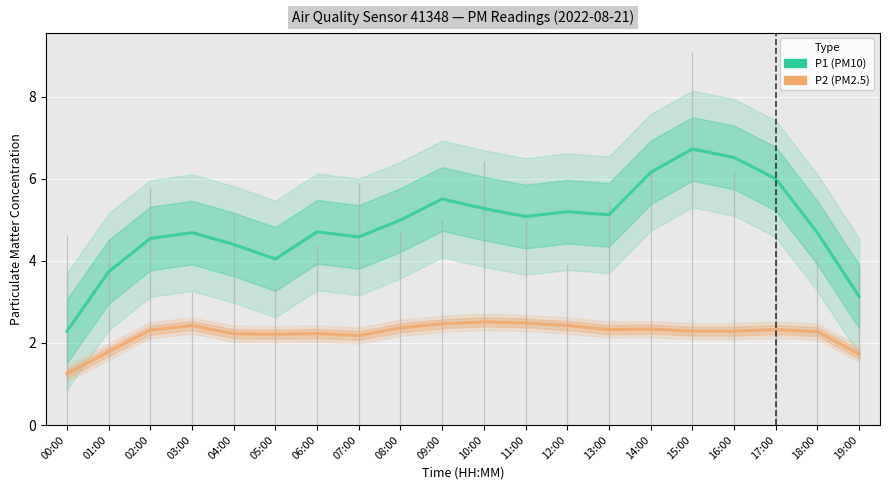

What is the total value across all series at 15:00?

9.0